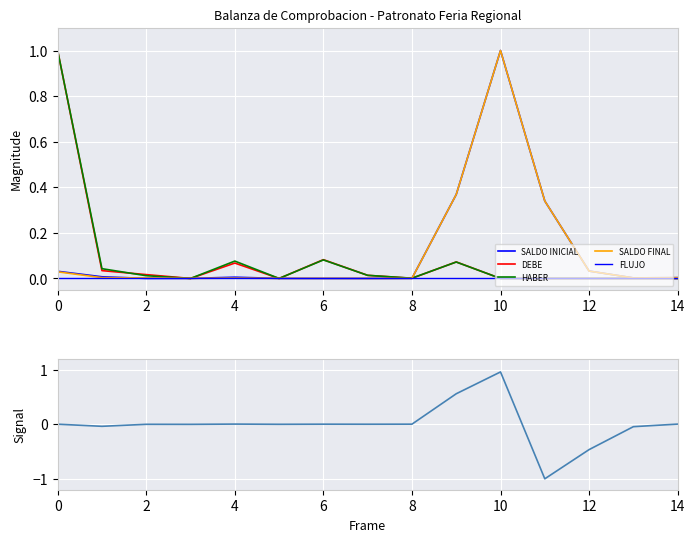

Between 2 and 12, which series saw the biggest shift?

SALDO FINAL diff